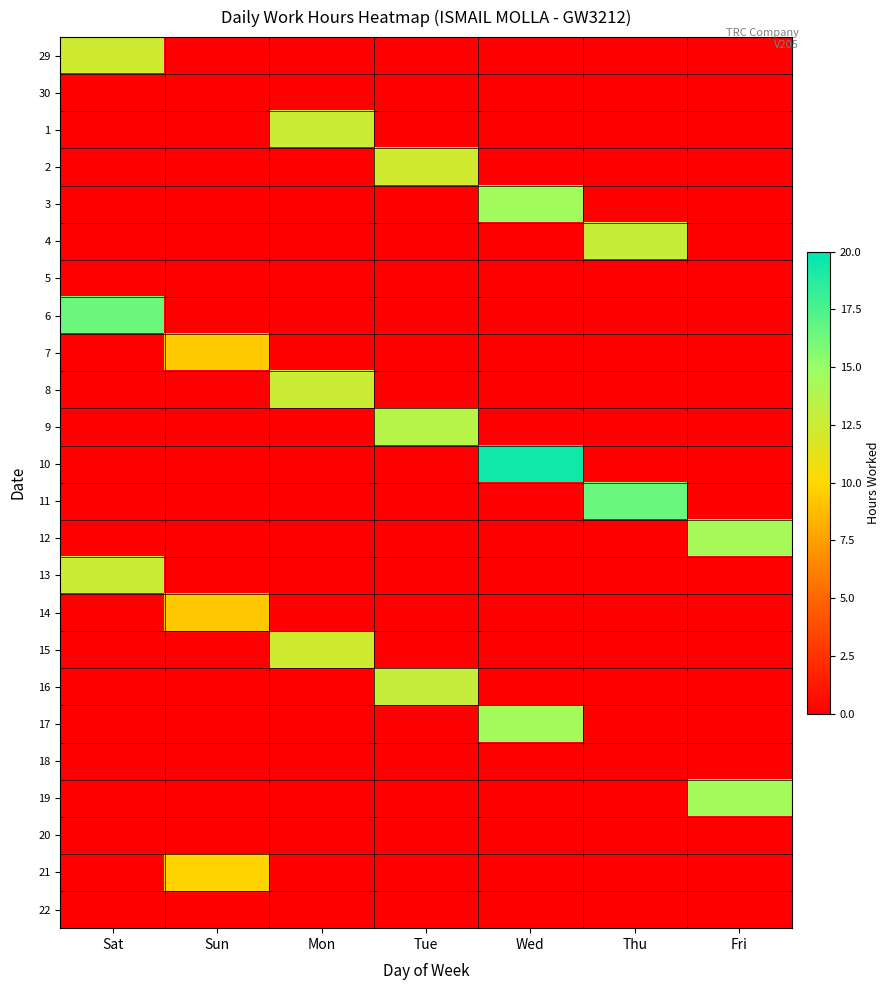

Reading left to right, transcribe all the data shown in this chart.

29: Sat=12.3	Sun=0.0	Mon=0.0	Tue=0.0	Wed=0.0	Thu=0.0	Fri=0.0
30: Sat=0.0	Sun=0.0	Mon=0.0	Tue=0.0	Wed=0.0	Thu=0.0	Fri=0.0
1: Sat=0.0	Sun=0.0	Mon=12.6	Tue=0.0	Wed=0.0	Thu=0.0	Fri=0.0
2: Sat=0.0	Sun=0.0	Mon=0.0	Tue=12.3	Wed=0.0	Thu=0.0	Fri=0.0
3: Sat=0.0	Sun=0.0	Mon=0.0	Tue=0.0	Wed=14.6	Thu=0.0	Fri=0.0
4: Sat=0.0	Sun=0.0	Mon=0.0	Tue=0.0	Wed=0.0	Thu=12.8	Fri=0.0
5: Sat=0.0	Sun=0.0	Mon=0.0	Tue=0.0	Wed=0.0	Thu=0.0	Fri=0.0
6: Sat=16.4	Sun=0.0	Mon=0.0	Tue=0.0	Wed=0.0	Thu=0.0	Fri=0.0
7: Sat=0.0	Sun=9.4	Mon=0.0	Tue=0.0	Wed=0.0	Thu=0.0	Fri=0.0
8: Sat=0.0	Sun=0.0	Mon=12.5	Tue=0.0	Wed=0.0	Thu=0.0	Fri=0.0
9: Sat=0.0	Sun=0.0	Mon=0.0	Tue=13.6	Wed=0.0	Thu=0.0	Fri=0.0
10: Sat=0.0	Sun=0.0	Mon=0.0	Tue=0.0	Wed=19.4	Thu=0.0	Fri=0.0
11: Sat=0.0	Sun=0.0	Mon=0.0	Tue=0.0	Wed=0.0	Thu=16.6	Fri=0.0
12: Sat=0.0	Sun=0.0	Mon=0.0	Tue=0.0	Wed=0.0	Thu=0.0	Fri=14.2
13: Sat=12.5	Sun=0.0	Mon=0.0	Tue=0.0	Wed=0.0	Thu=0.0	Fri=0.0
14: Sat=0.0	Sun=9.3	Mon=0.0	Tue=0.0	Wed=0.0	Thu=0.0	Fri=0.0
15: Sat=0.0	Sun=0.0	Mon=12.4	Tue=0.0	Wed=0.0	Thu=0.0	Fri=0.0
16: Sat=0.0	Sun=0.0	Mon=0.0	Tue=12.9	Wed=0.0	Thu=0.0	Fri=0.0
17: Sat=0.0	Sun=0.0	Mon=0.0	Tue=0.0	Wed=14.4	Thu=0.0	Fri=0.0
18: Sat=0.0	Sun=0.0	Mon=0.0	Tue=0.0	Wed=0.0	Thu=0.0	Fri=0.0
19: Sat=0.0	Sun=0.0	Mon=0.0	Tue=0.0	Wed=0.0	Thu=0.0	Fri=14.4
20: Sat=0.0	Sun=0.0	Mon=0.0	Tue=0.0	Wed=0.0	Thu=0.0	Fri=0.0
21: Sat=0.0	Sun=9.8	Mon=0.0	Tue=0.0	Wed=0.0	Thu=0.0	Fri=0.0
22: Sat=0.0	Sun=0.0	Mon=0.0	Tue=0.0	Wed=0.0	Thu=0.0	Fri=0.0